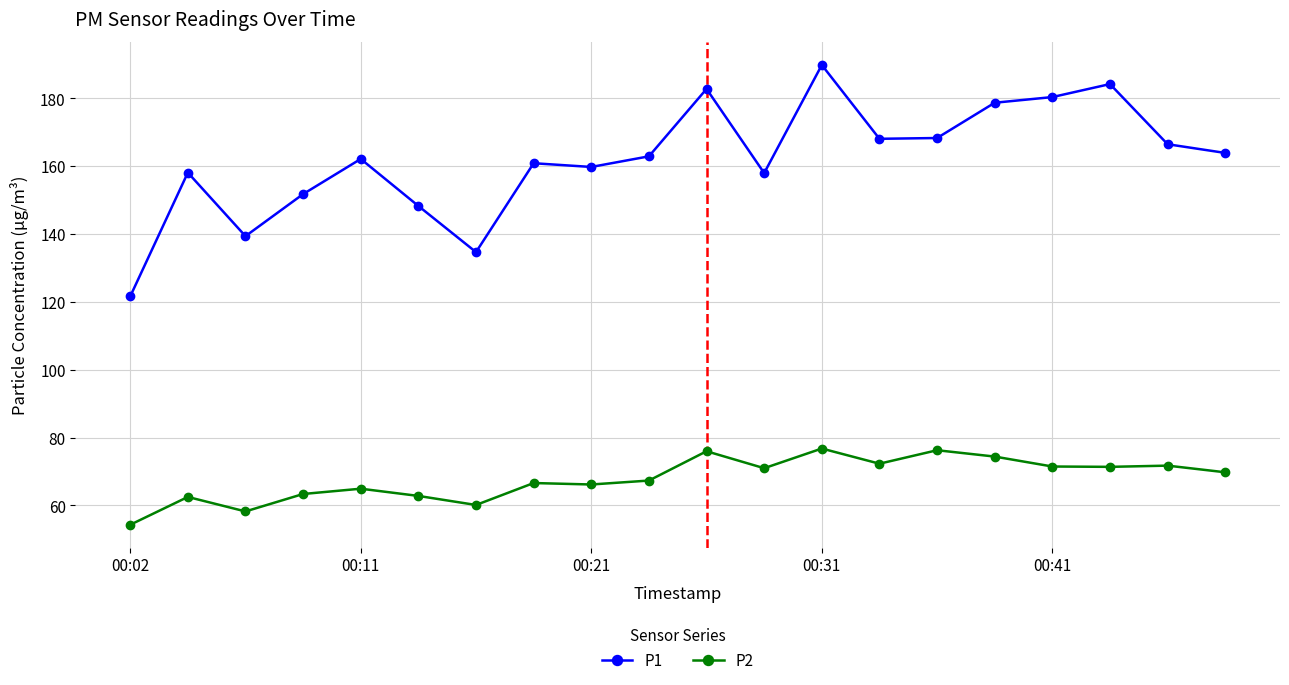

How many series are shown in this chart?

2